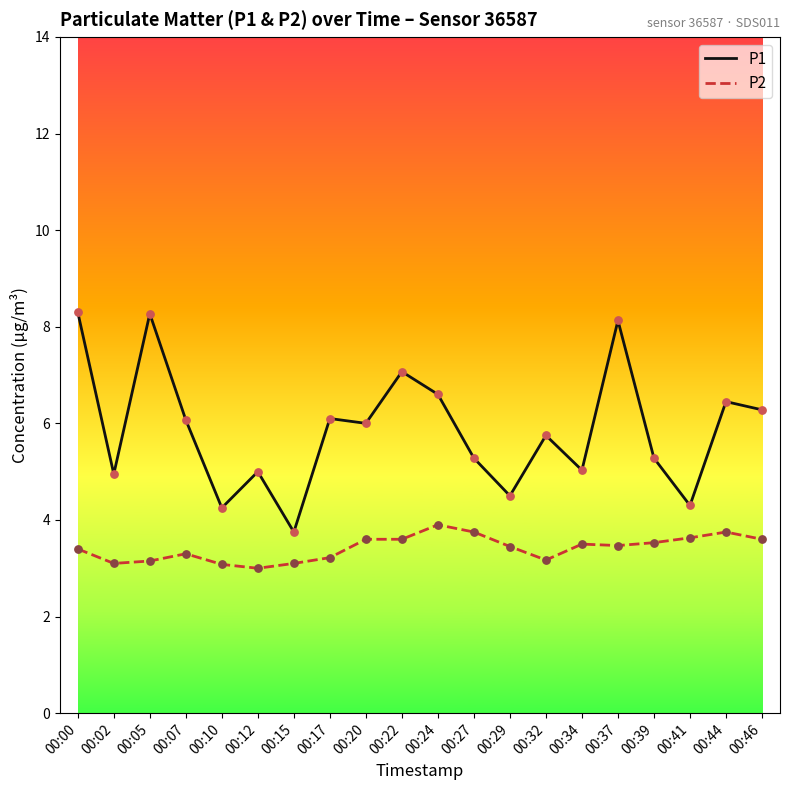

What is the spread (max minus min) of values at 00:00?

4.9